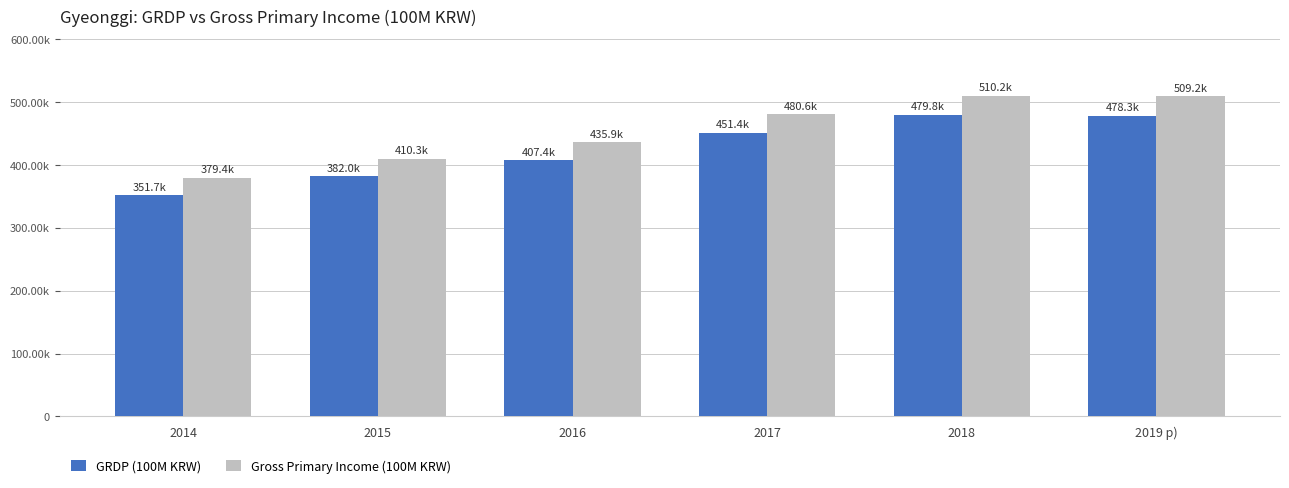

Does the chart contain any negative values?

No